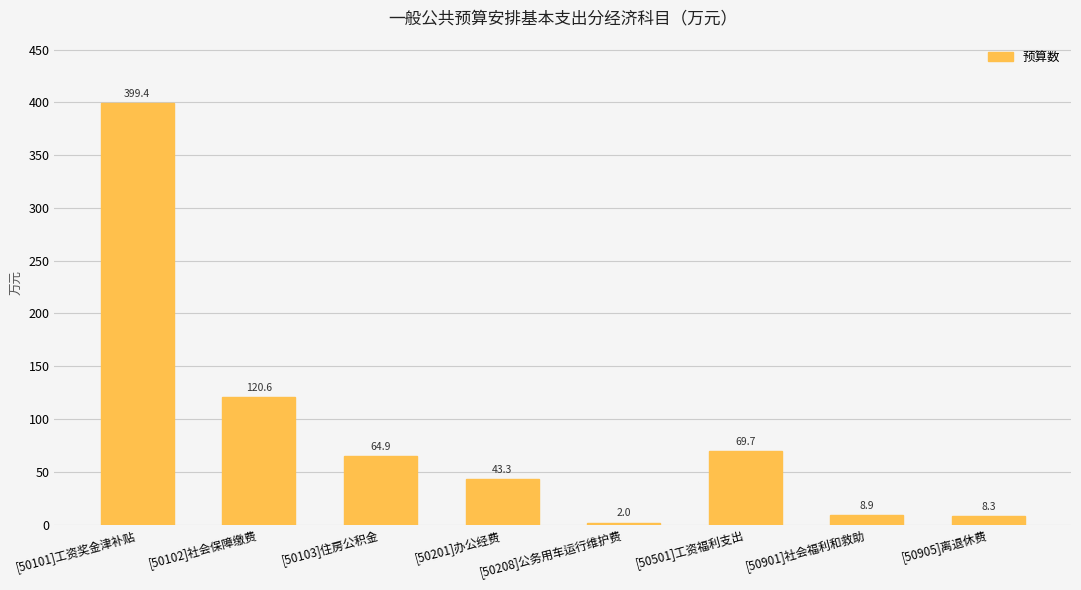

What is the change in value from [50101]工资奖金津补贴 to [50901]社会福利和救助?

-390.5